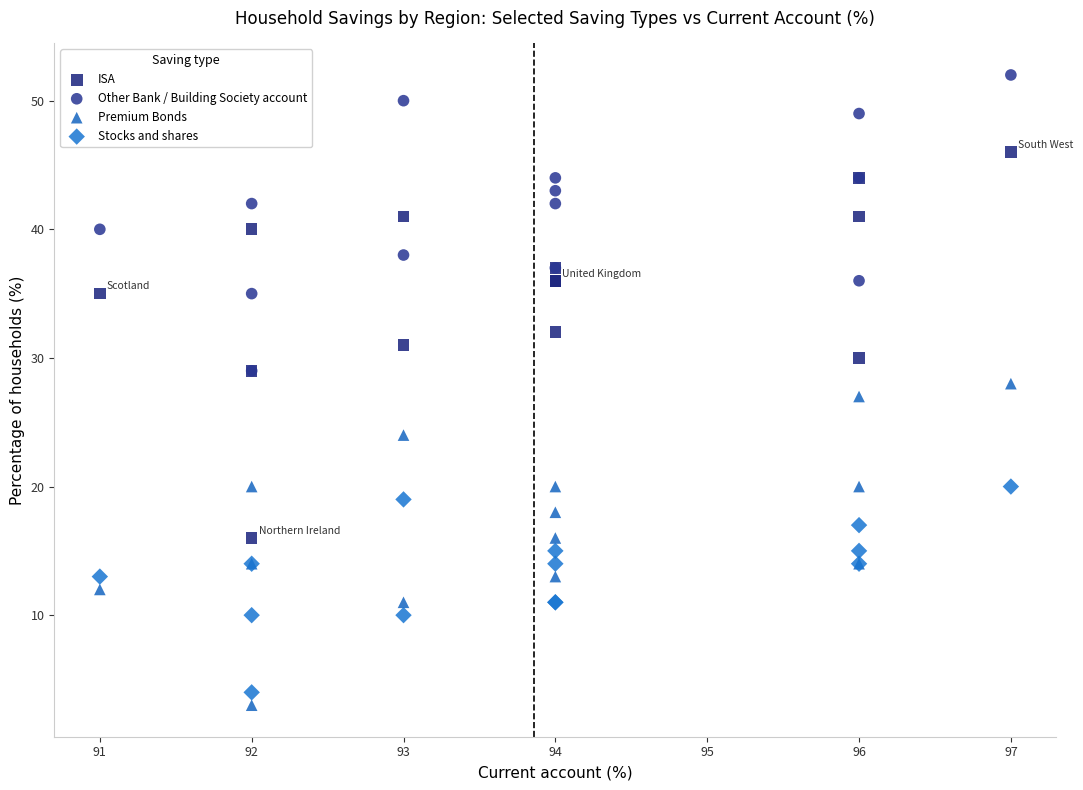

What are all the series names shown in the legend?

ISA, Other Bank / Building Society account, Premium Bonds, Stocks and shares